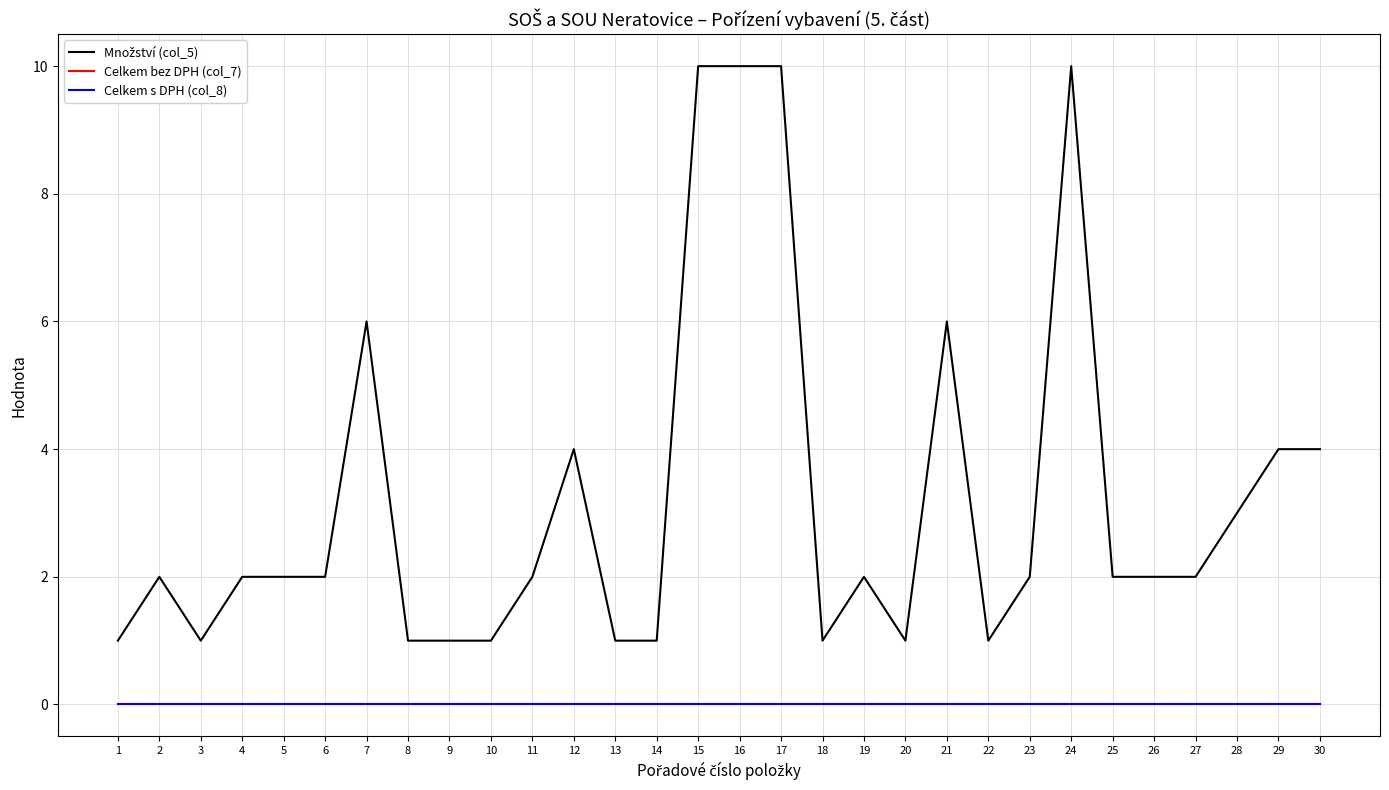

Reading left to right, transcribe all the data shown in this chart.

Množství (col_5): 1	2	1	2	2	2	6	1	1	1	2	4	1	1	10	10	10	1	2	1	6	1	2	10	2	2	2	3	4	4
Celkem bez DPH (col_7): 0	0	0	0	0	0	0	0	0	0	0	0	0	0	0	0	0	0	0	0	0	0	0	0	0	0	0	0	0	0
Celkem s DPH (col_8): 0	0	0	0	0	0	0	0	0	0	0	0	0	0	0	0	0	0	0	0	0	0	0	0	0	0	0	0	0	0